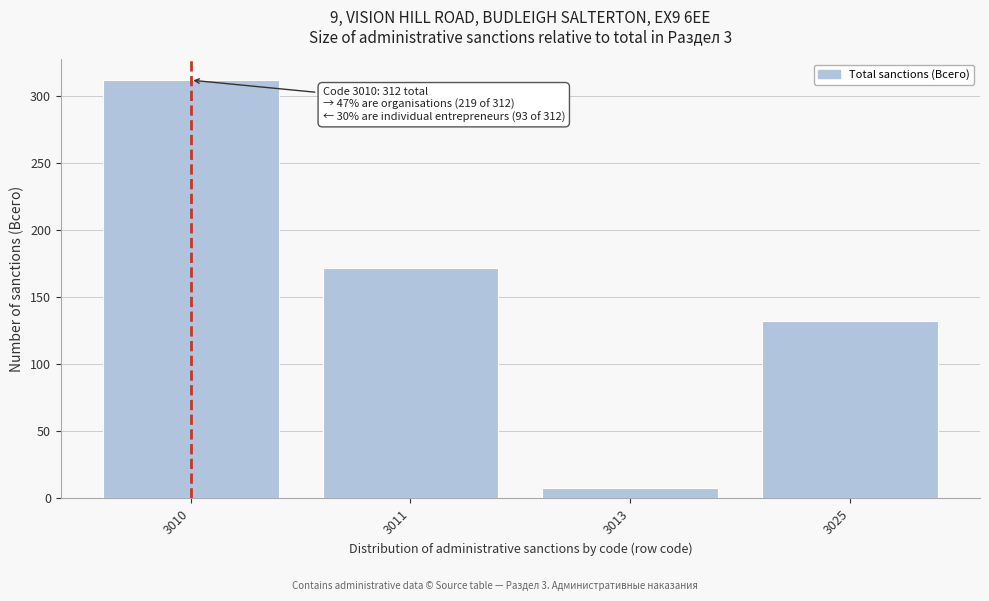

Reading right to left, extract all data points from this chart.

3025=132	3013=8	3011=172	3010=312